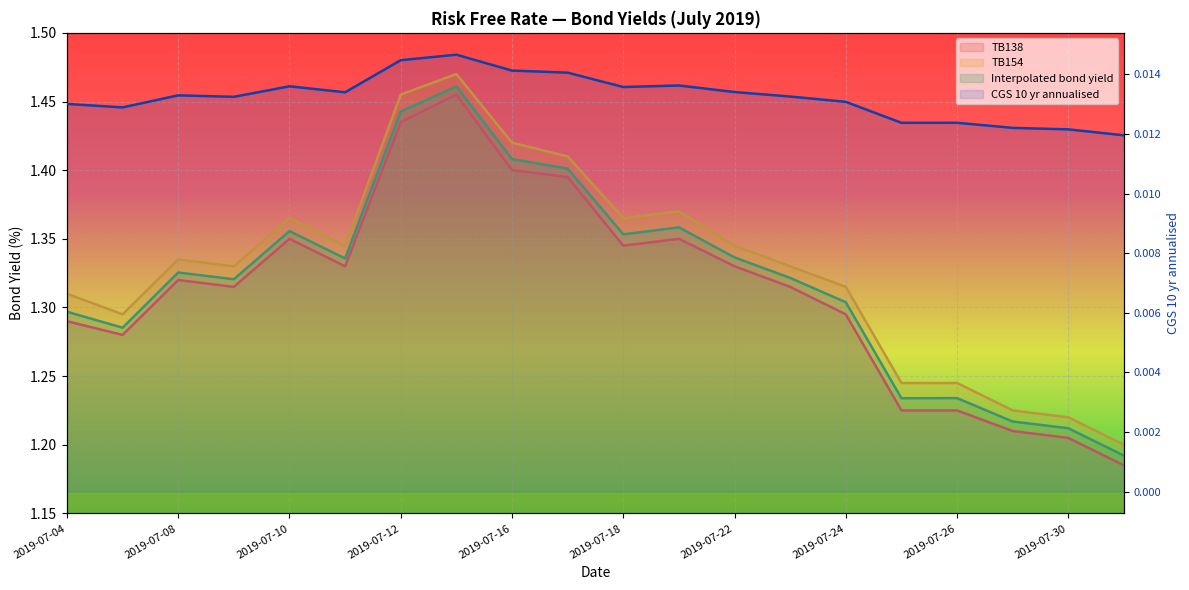

Which has a higher value, 2019-07-17 or 2019-07-29?

2019-07-17